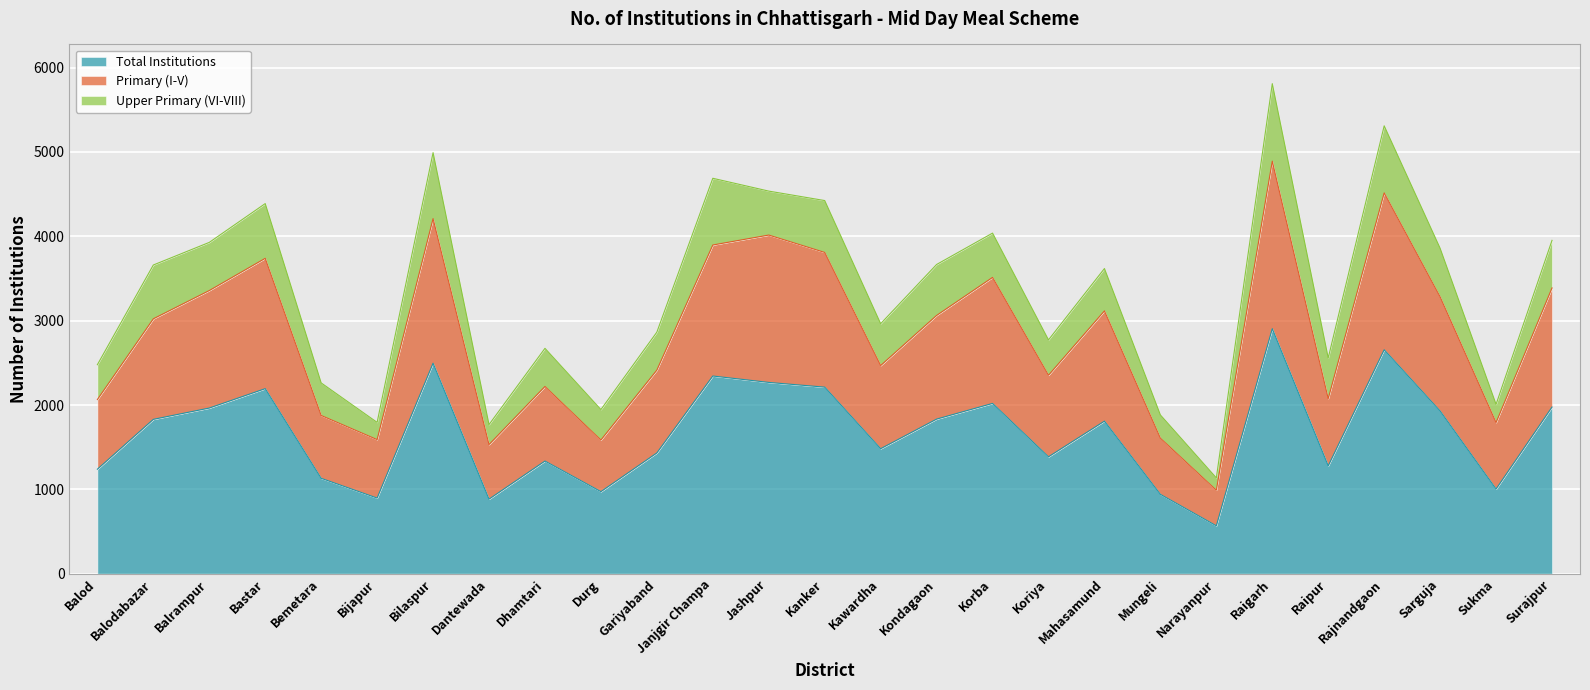

True or false: Total Institutions has a value of 897 at Bijapur.

True